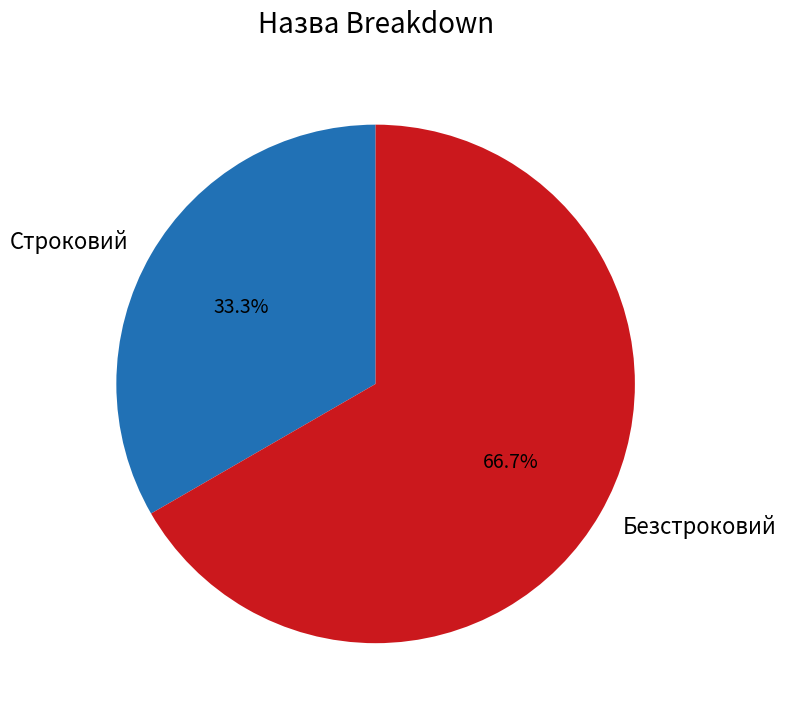

Which slice is the largest?

Безстроковий